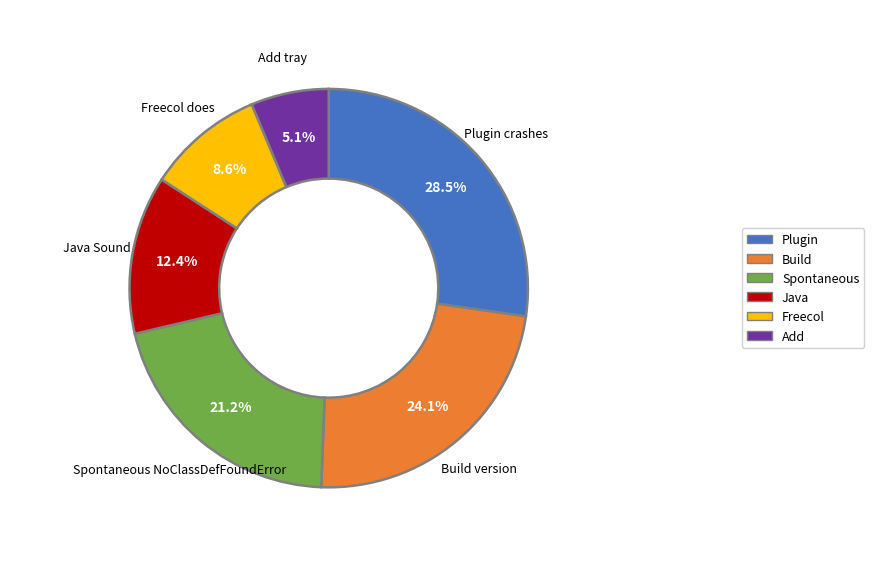

Combined, do Add tray icon support and Freecol does not run account for over 50%?

No